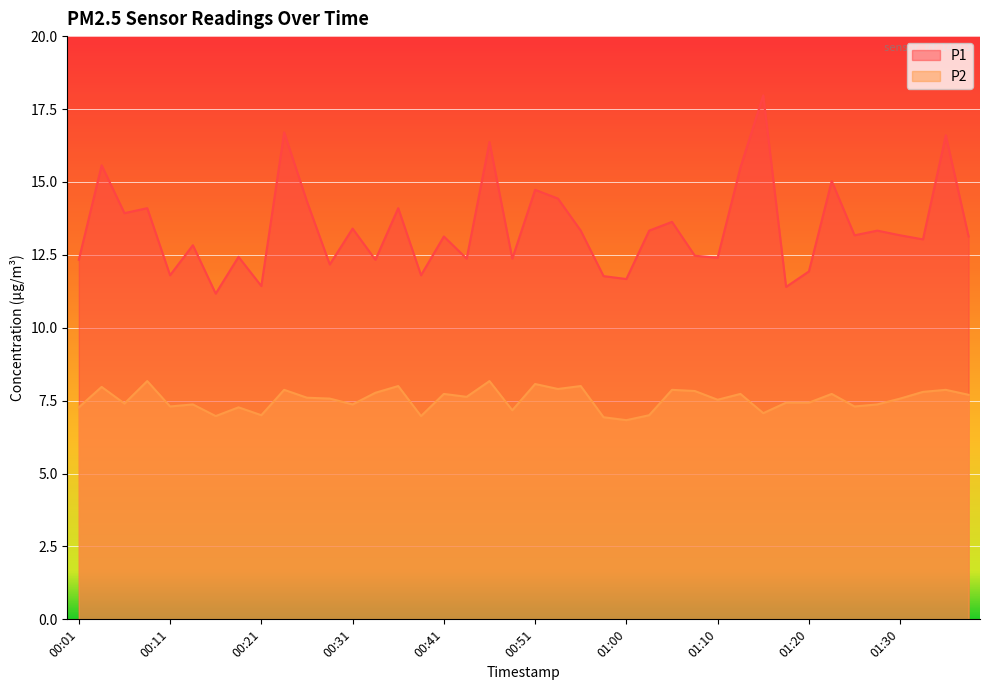

Count the number of categories in the chart.

40